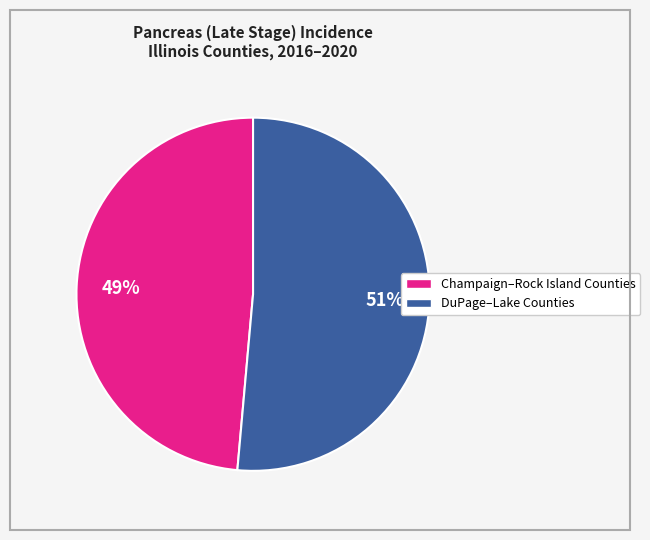

To the nearest percent, what is the average slice percentage?

50%